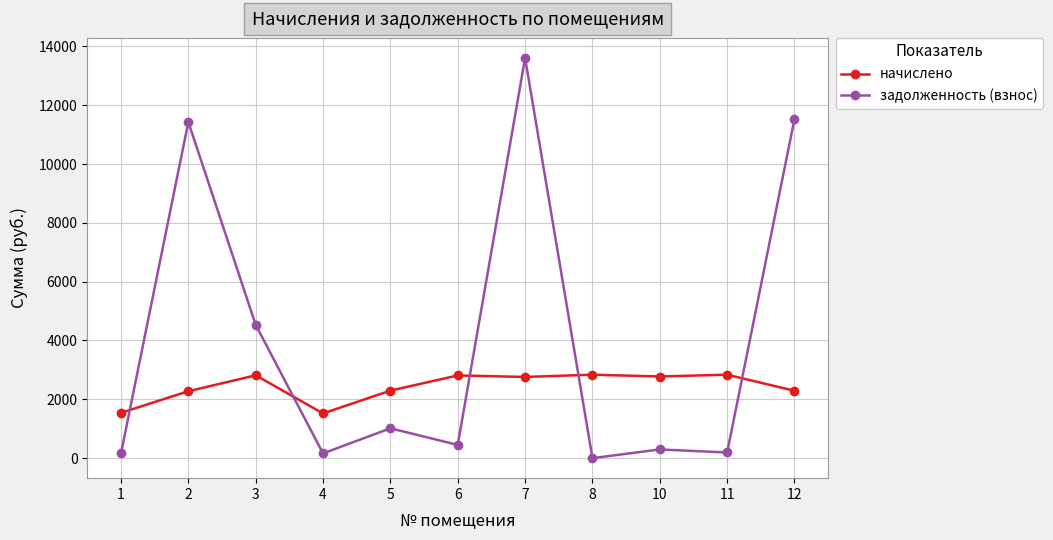

Which series changed the most between 1 and 3?

задолженность (взнос)